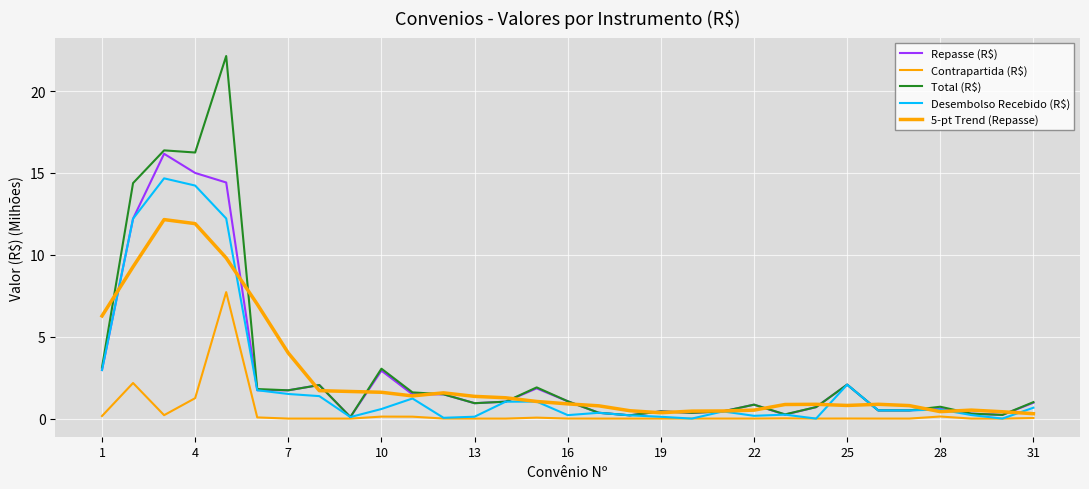

How many distinct data groups are displayed?

5